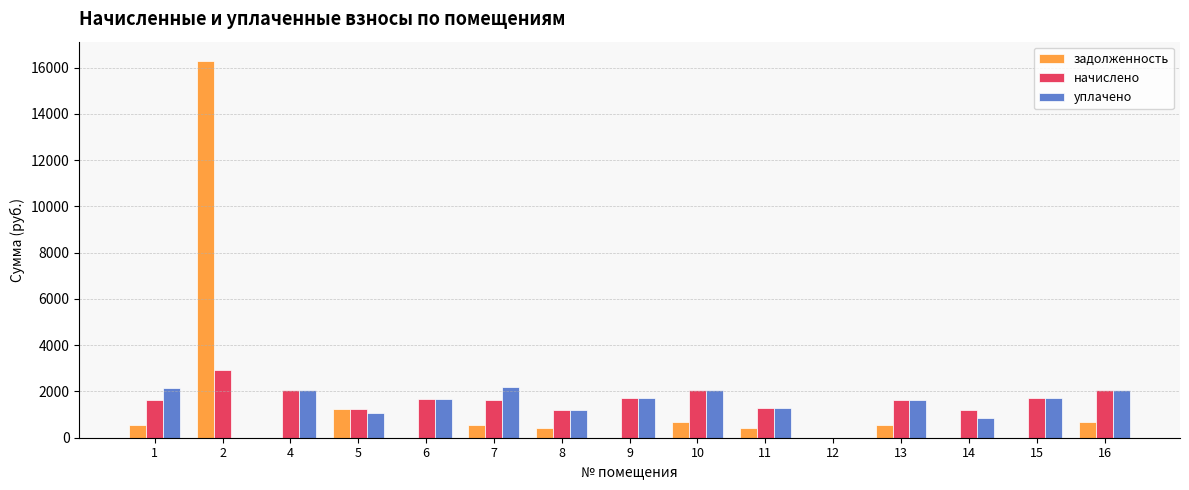

What is the greatest value displayed?

16305.6